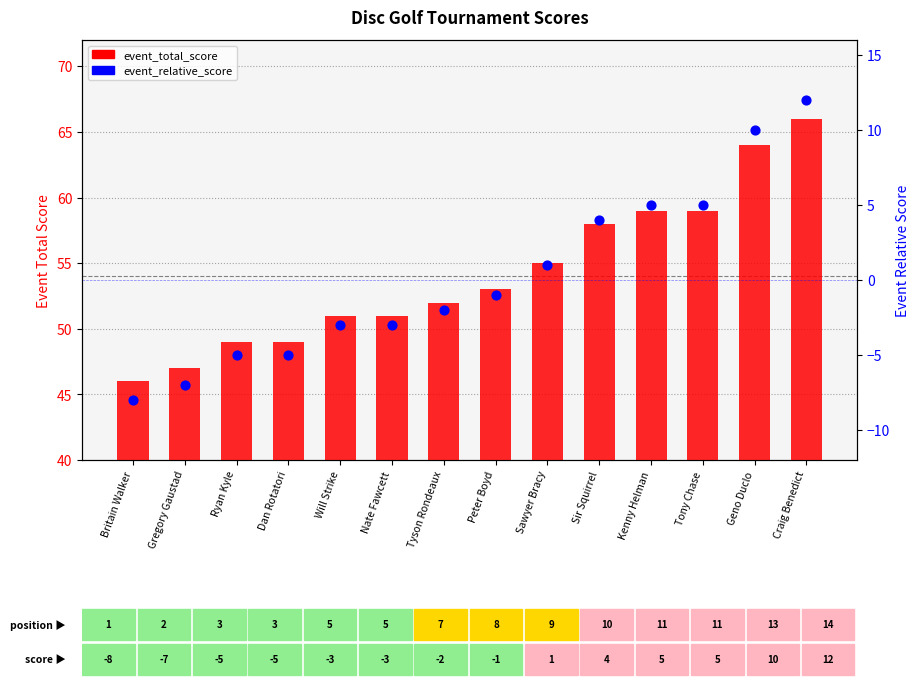

At which category is the sum across all series the highest?

Craig Benedict